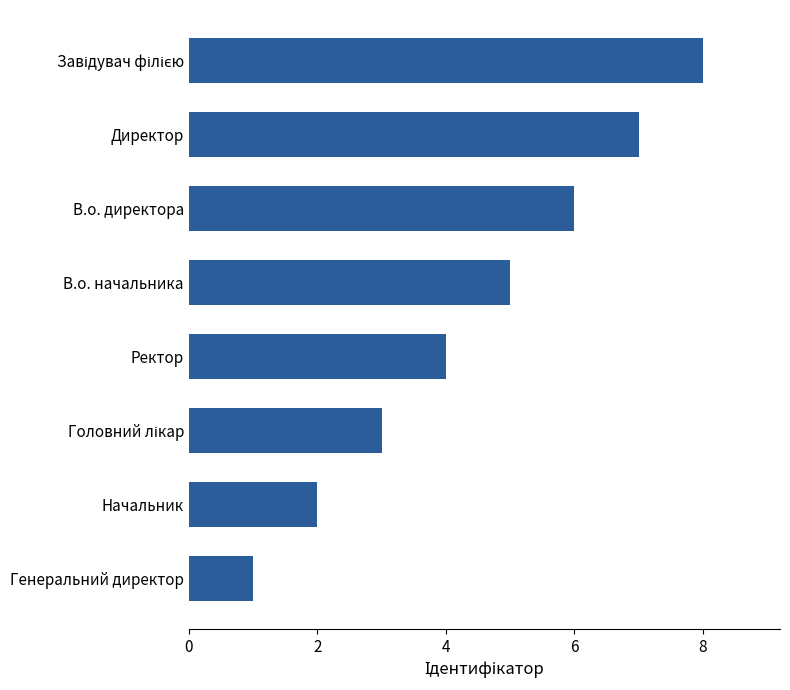

Reading bottom to top, extract all data points from this chart.

1	2	3	4	5	6	7	8